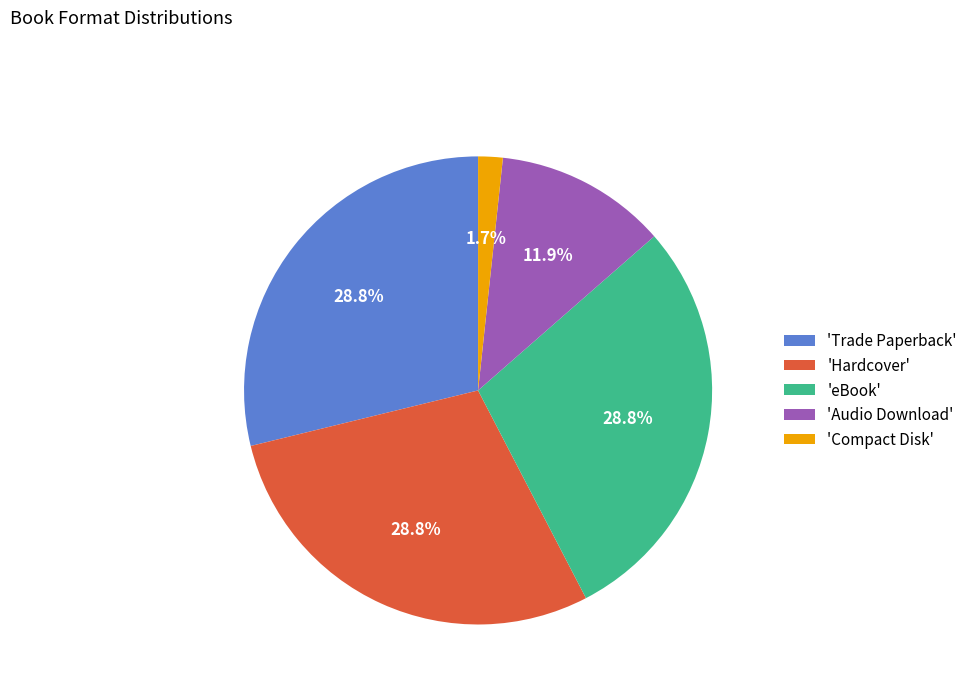

Is there any slice that represents more than half of the pie?

No